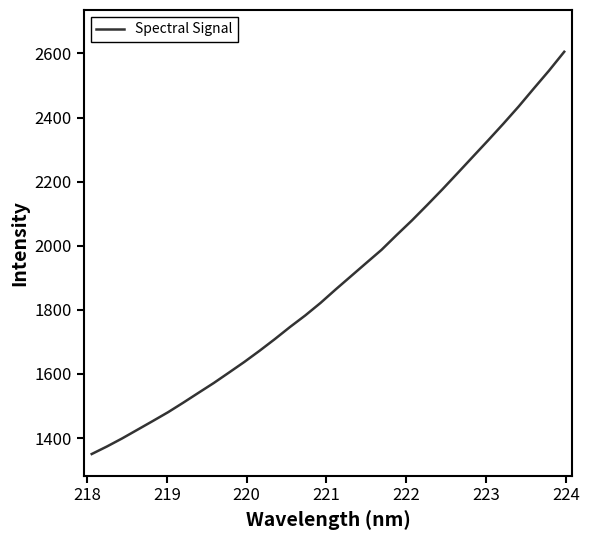

What is the greatest value displayed?

2605.1